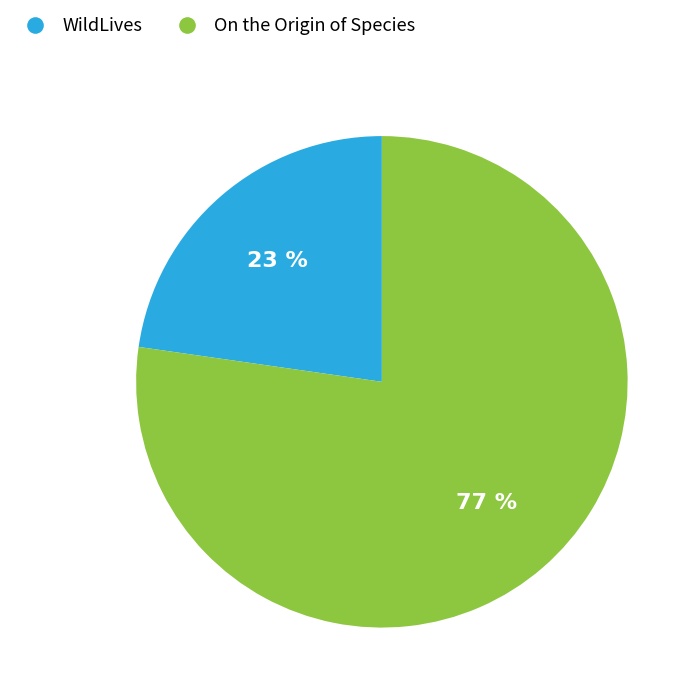

Which category has the smallest portion of the pie?

WildLives